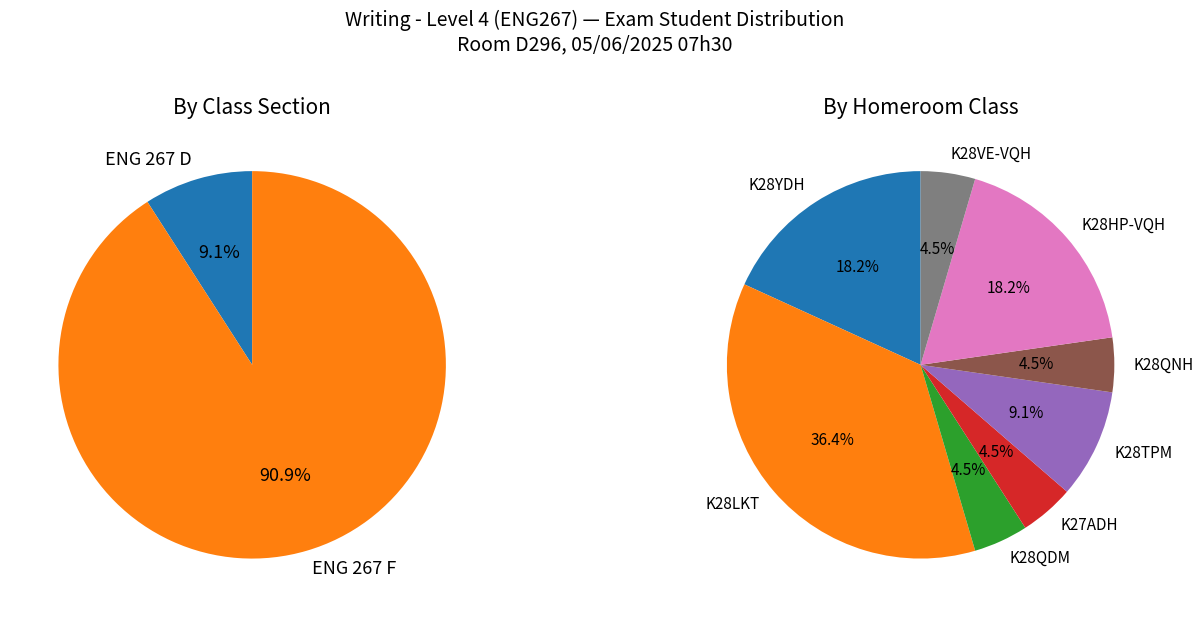

To the nearest percent, what is the combined percentage of ENG 267 H and ENG 267 D?

9%